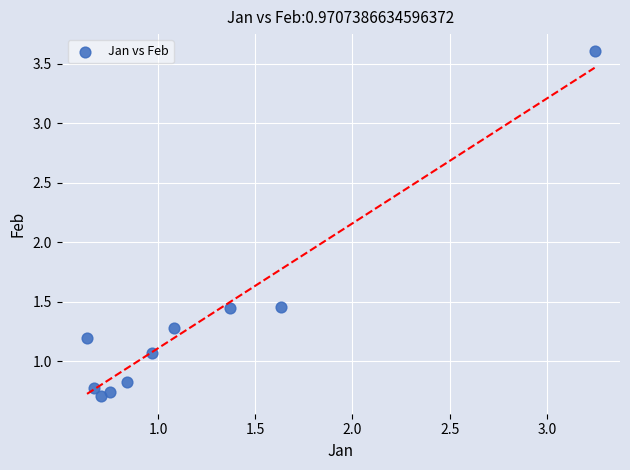

What is the average Y value?

1.3